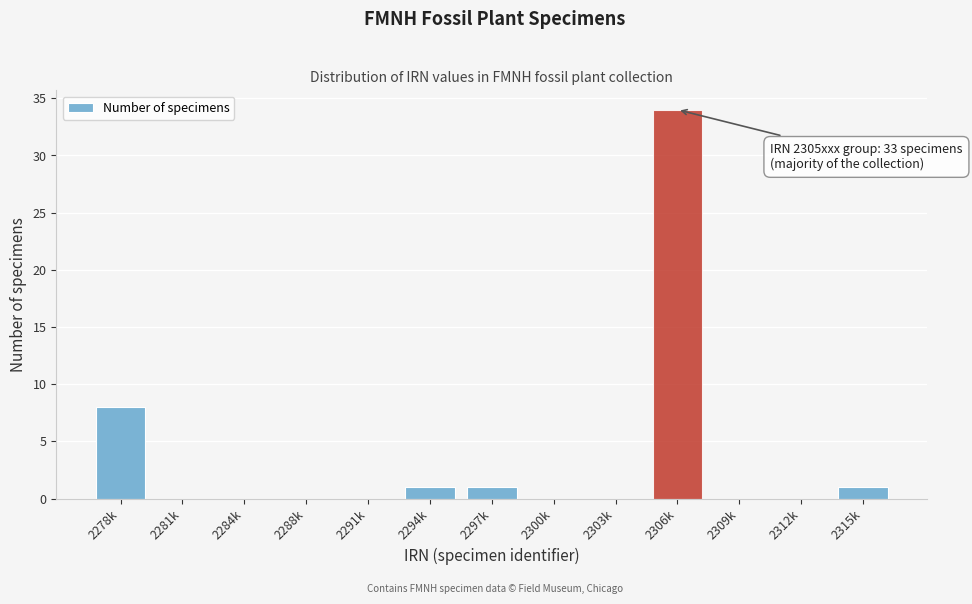

Reading left to right, transcribe all the data shown in this chart.

2278k=8	2281k=0	2284k=0	2288k=0	2291k=0	2294k=1	2297k=1	2300k=0	2303k=0	2306k=34	2309k=0	2312k=0	2315k=1